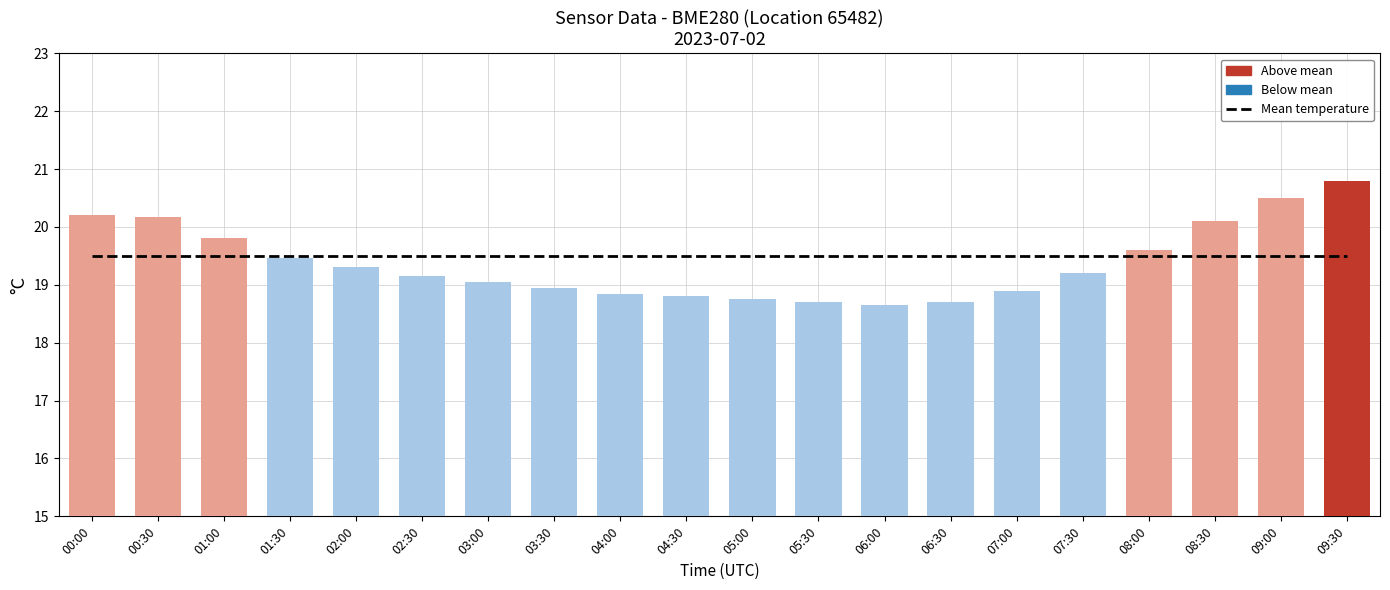

Does the chart contain any negative values?

No